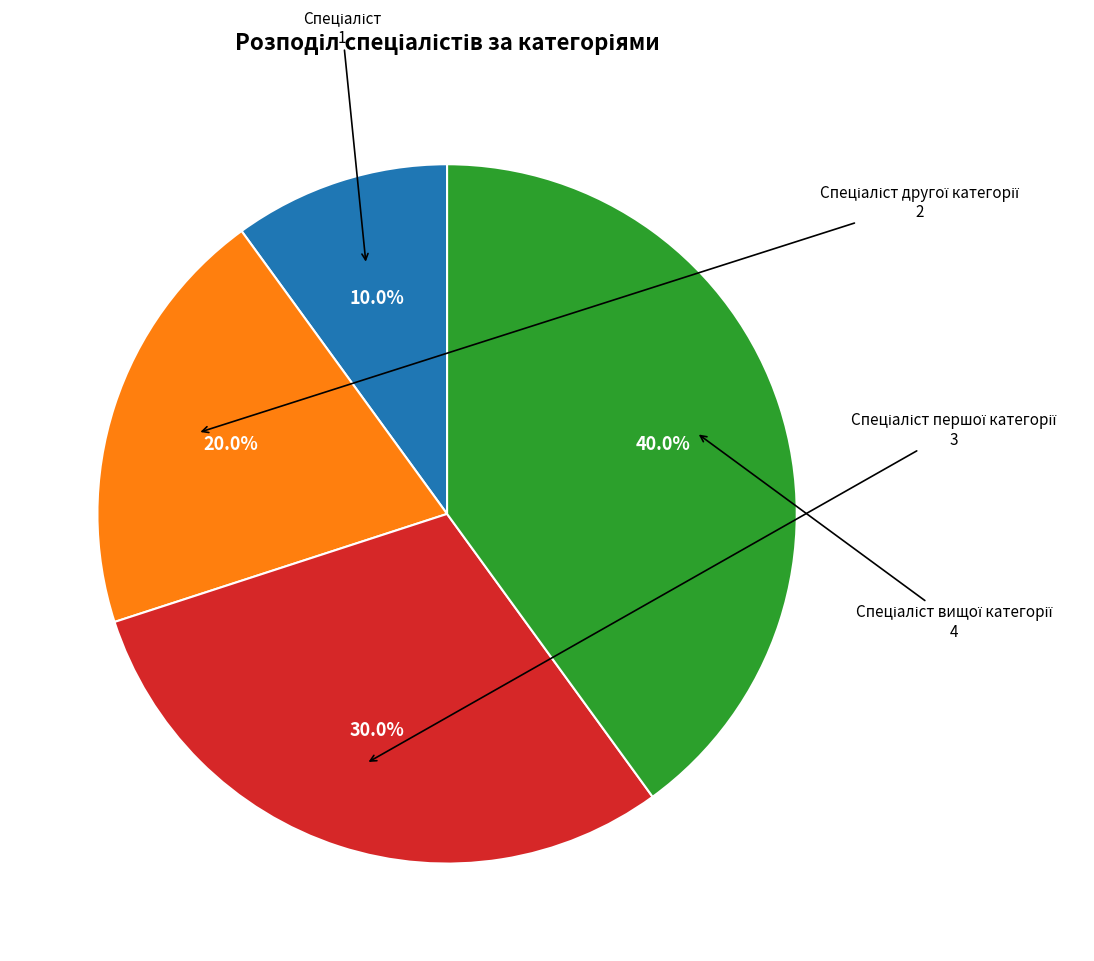

Is there any slice that represents more than half of the pie?

No